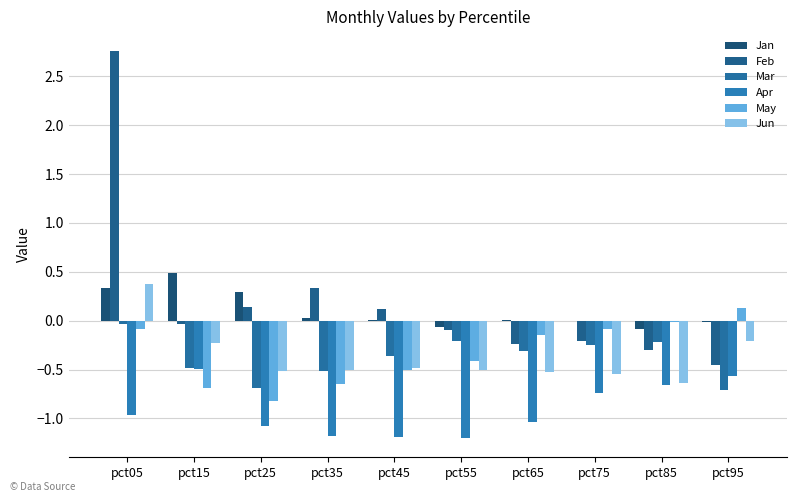

Between pct55 and pct75, which series saw the biggest shift?

Apr